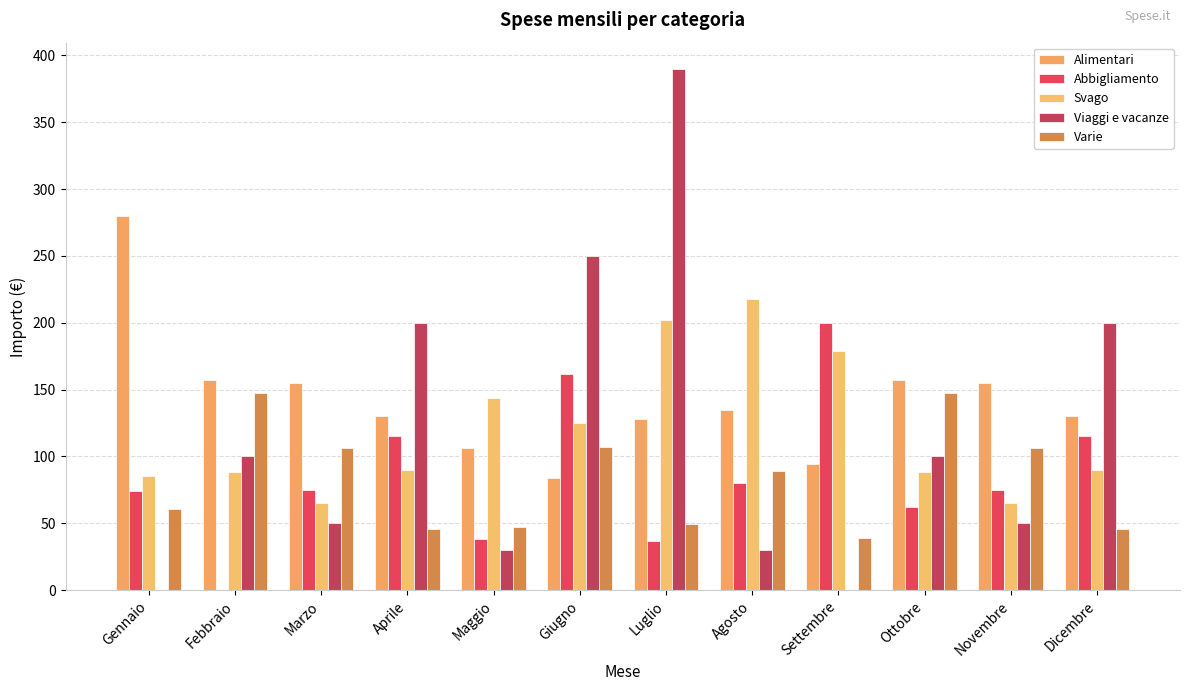

What is the spread (max minus min) of values at Dicembre?

154.1